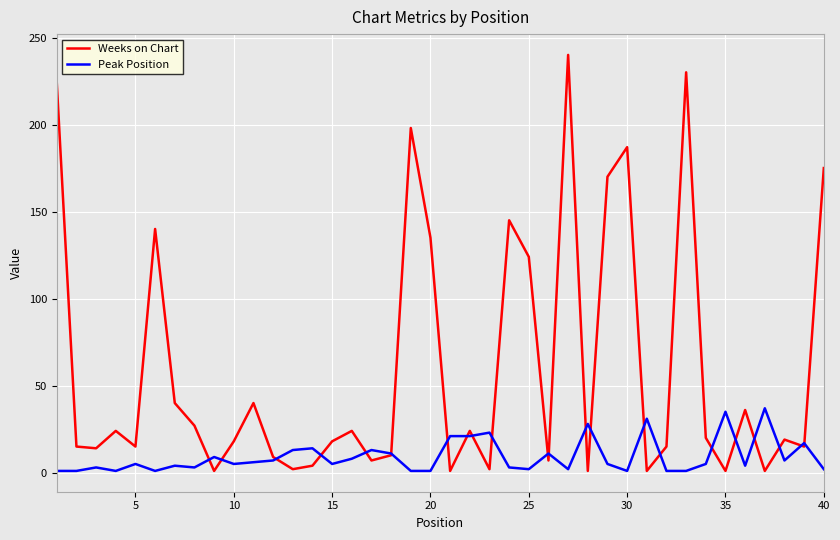

Is this an area chart (filled region under the line)?

No